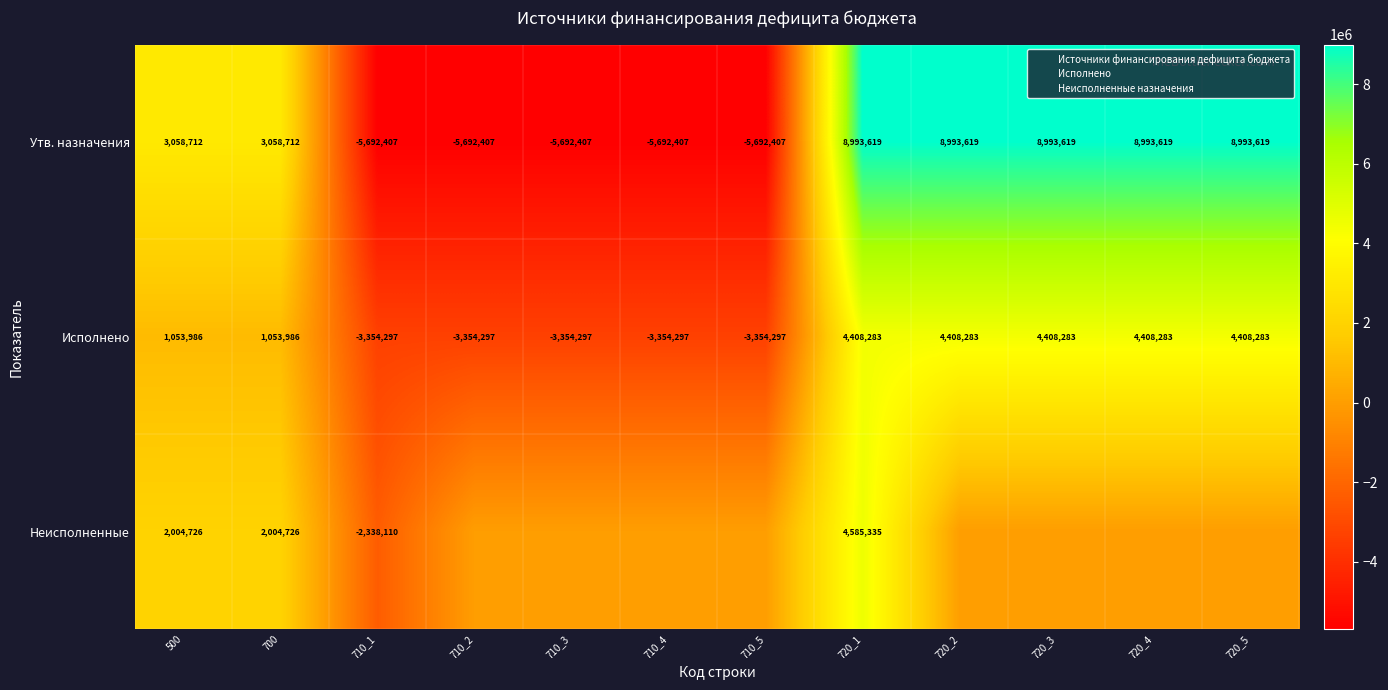

At which category is the sum across all series the highest?

720_1